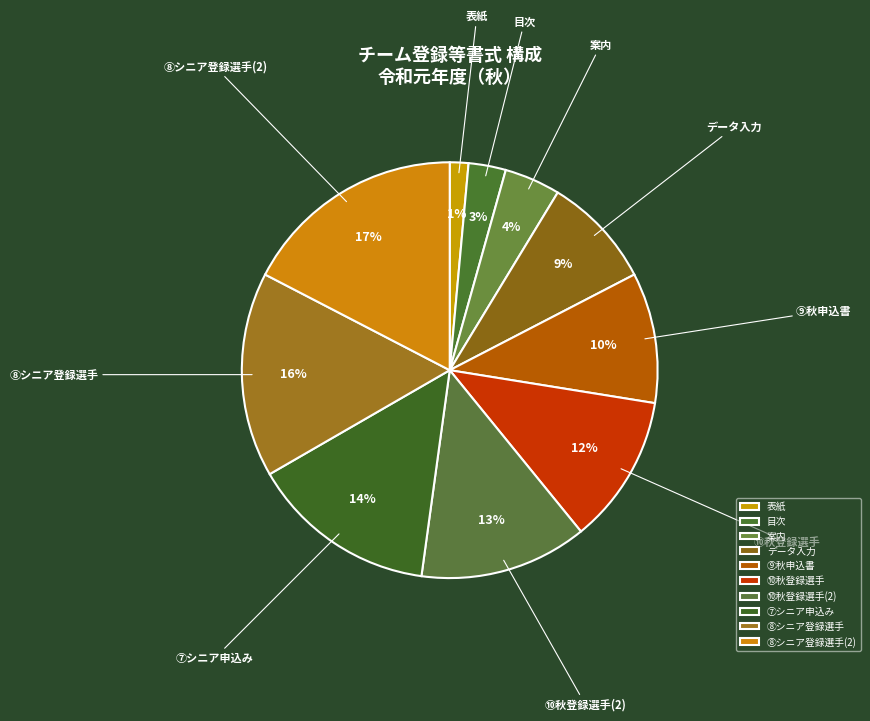

Does ⑩秋登録選手 represent more than half of the total?

No